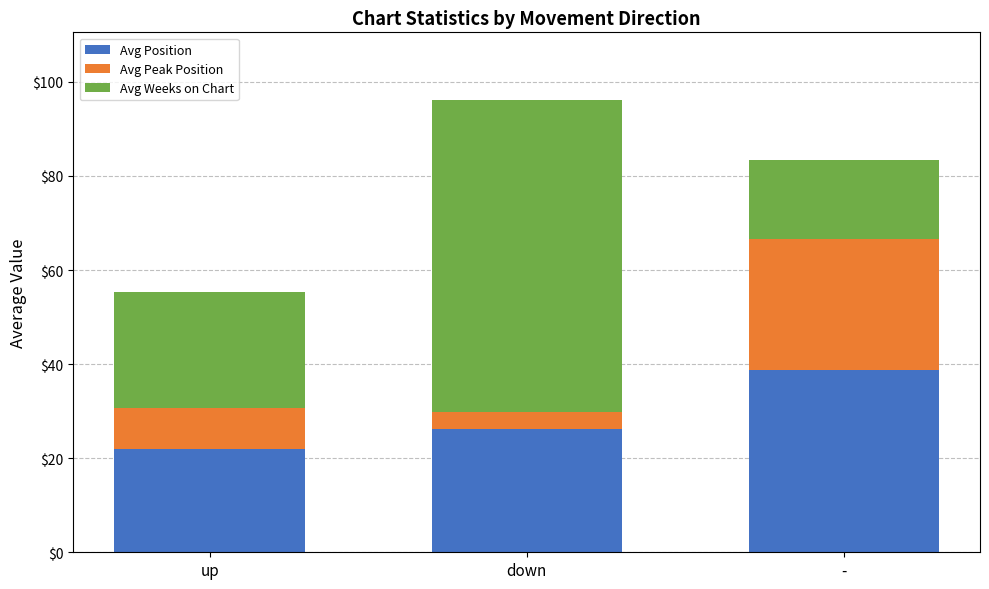

What is the total value across all series at down?

96.1